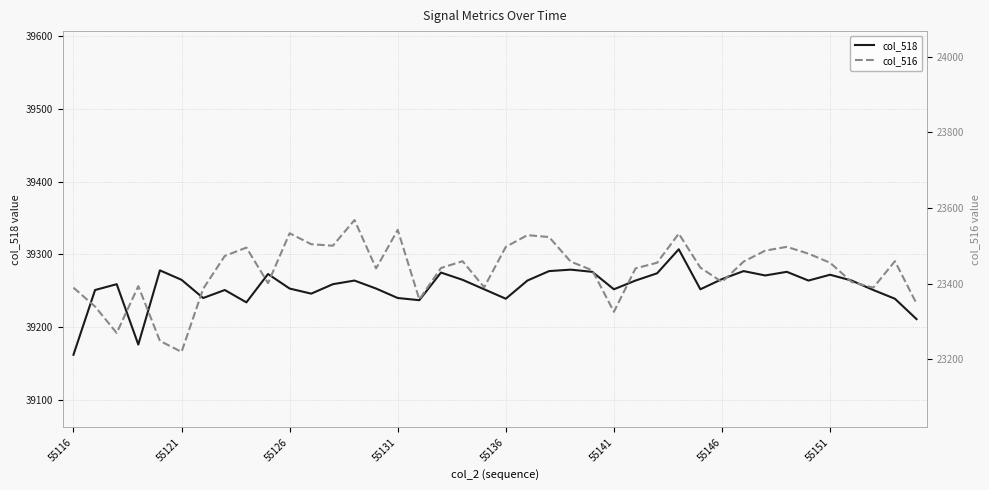

How many interior local valleys does the col_518 series have?

10